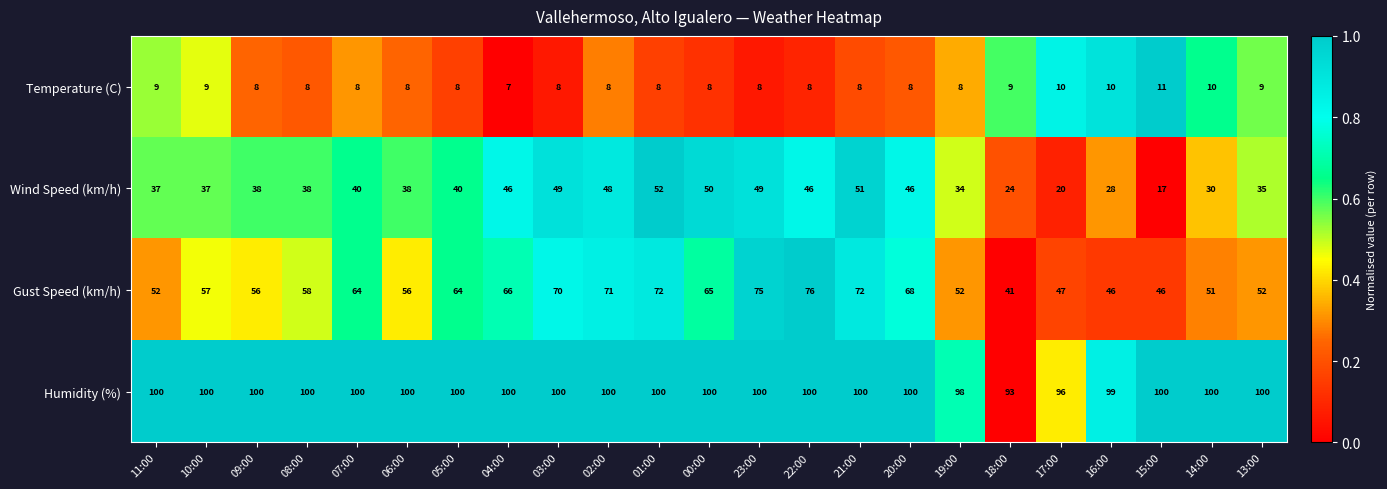

What is the difference between the Gust Speed (km/h) values at 16:00 and 05:00?

18